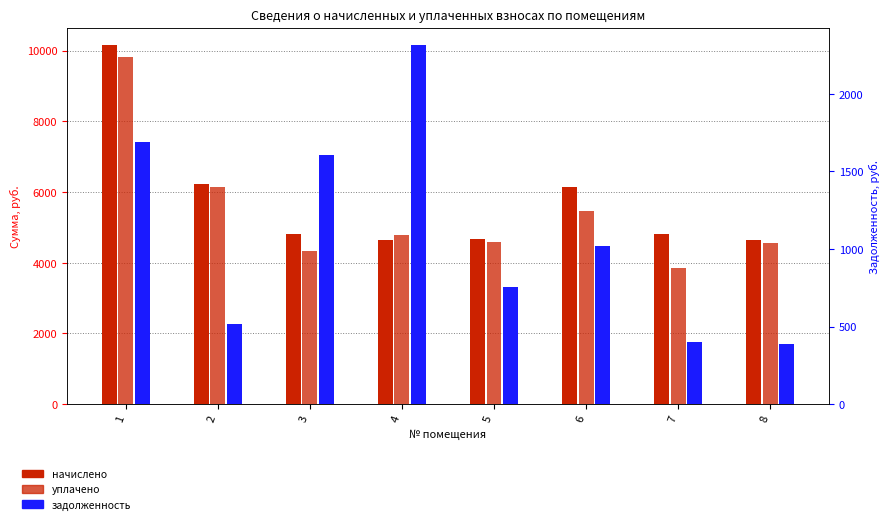

Is it true that задолженность equals 754.2 at 5?

True